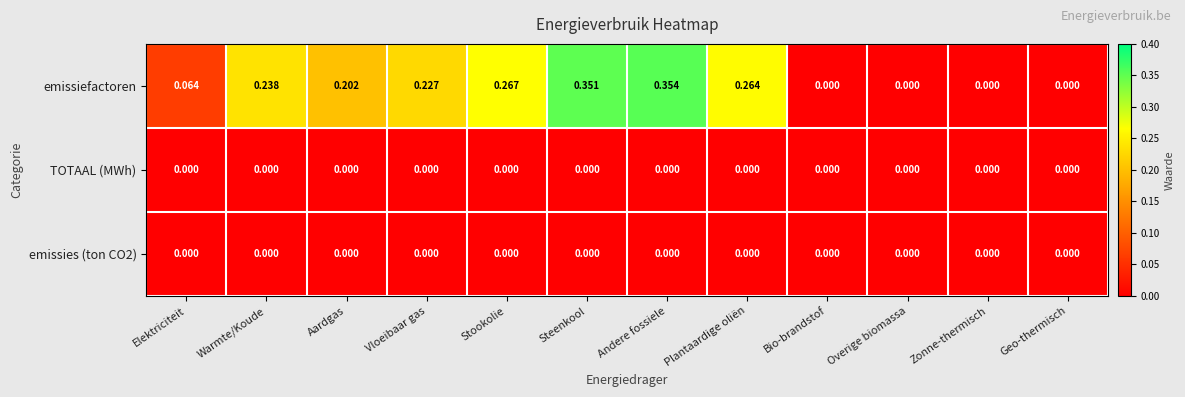

Which series has the widest spread of values?

emissiefactoren